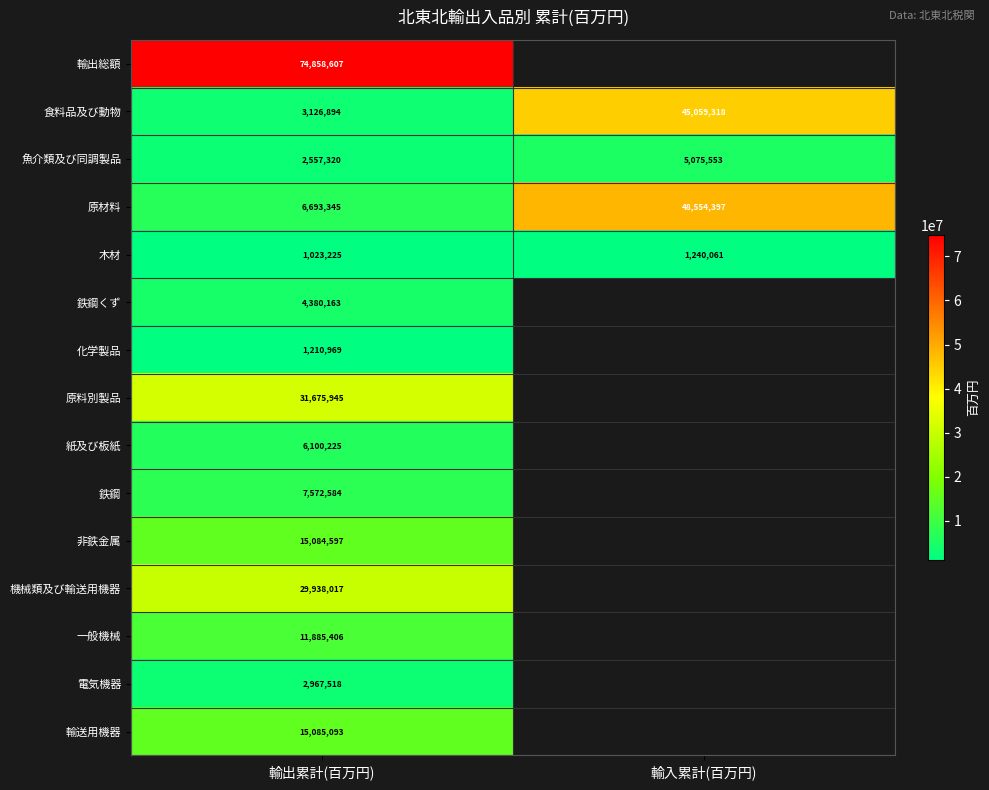

At which label does 原材料 reach its peak?

輸入累計(百万円)